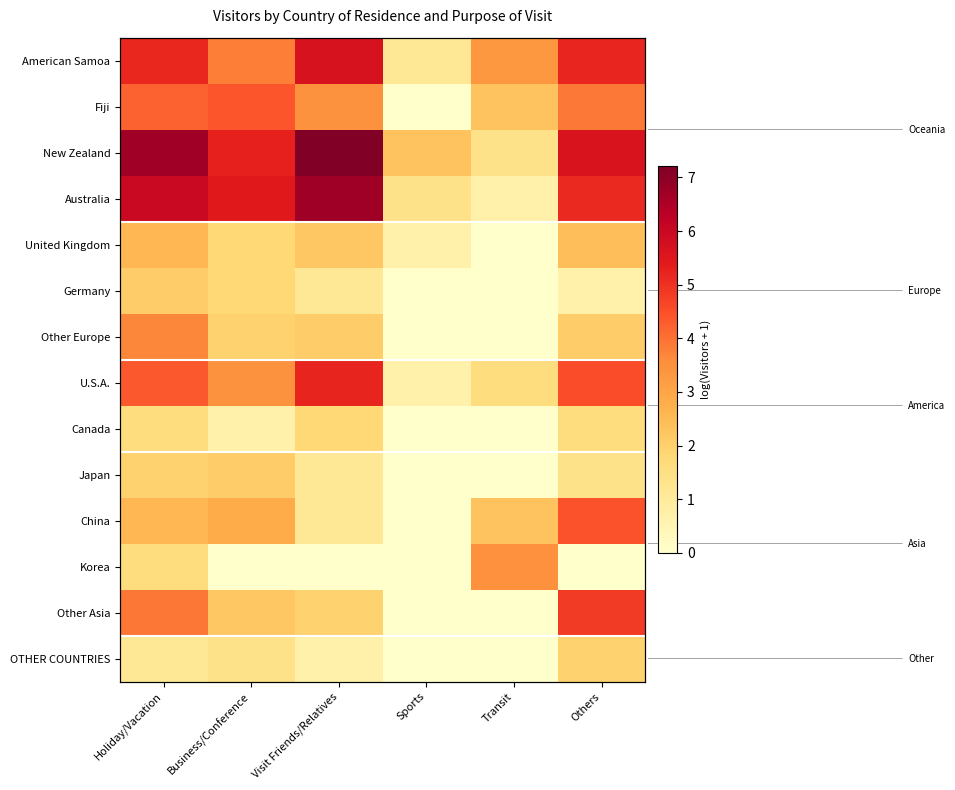

At which label is United Kingdom closest to 1?

Sports